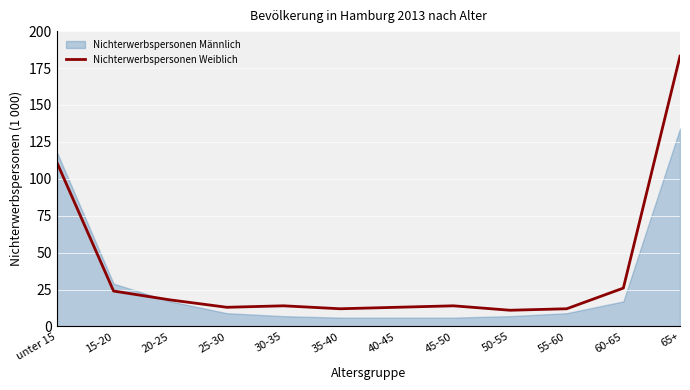

Is it true that Nichterwerbspersonen Weiblich equals 32 at 15-20?

False